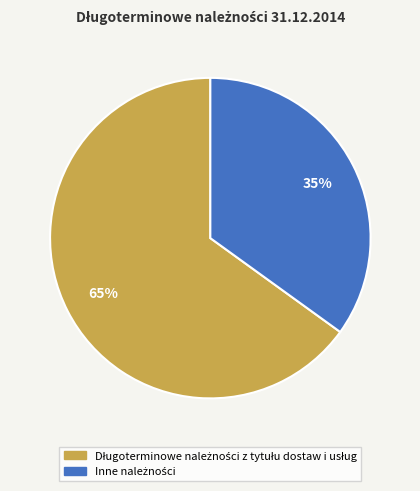

To the nearest percent, what is the average slice percentage?

50%